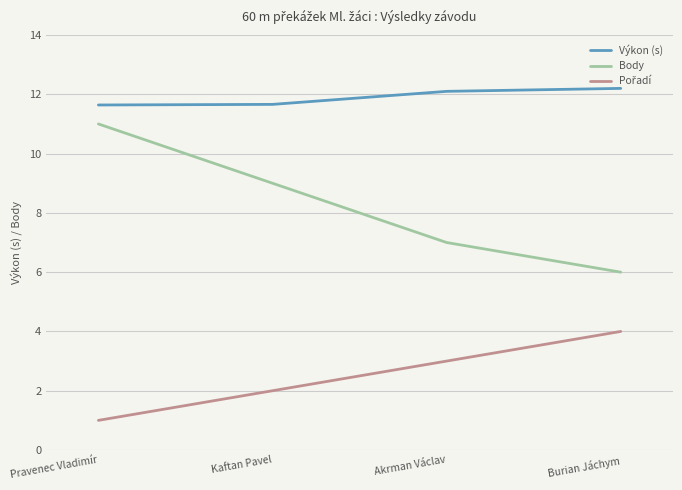

Which series has the largest range (max minus min)?

Body